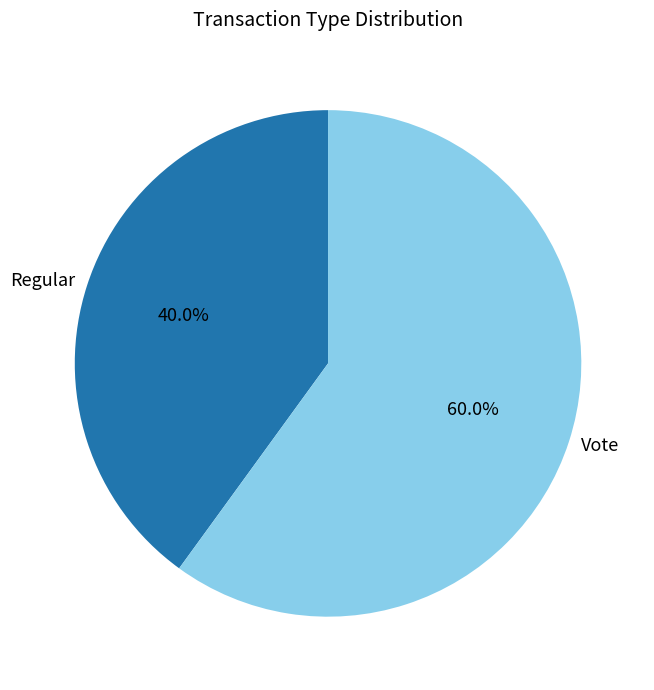

What portion of the pie excludes Regular?

60.0%